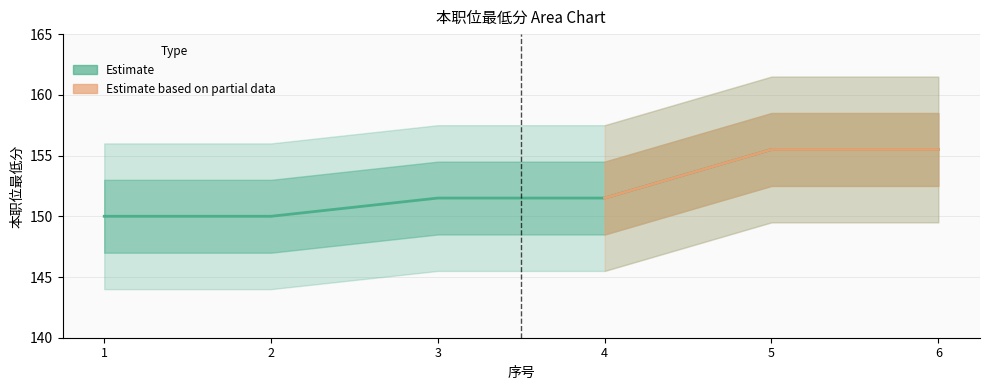

Which label corresponds to the smallest value in the chart?

1